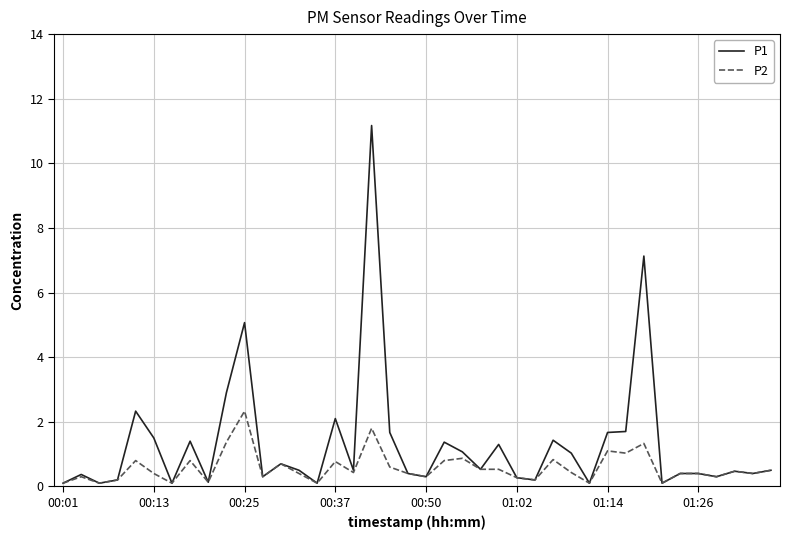

True or false: P1 has more than 2 interior local peaks.

True